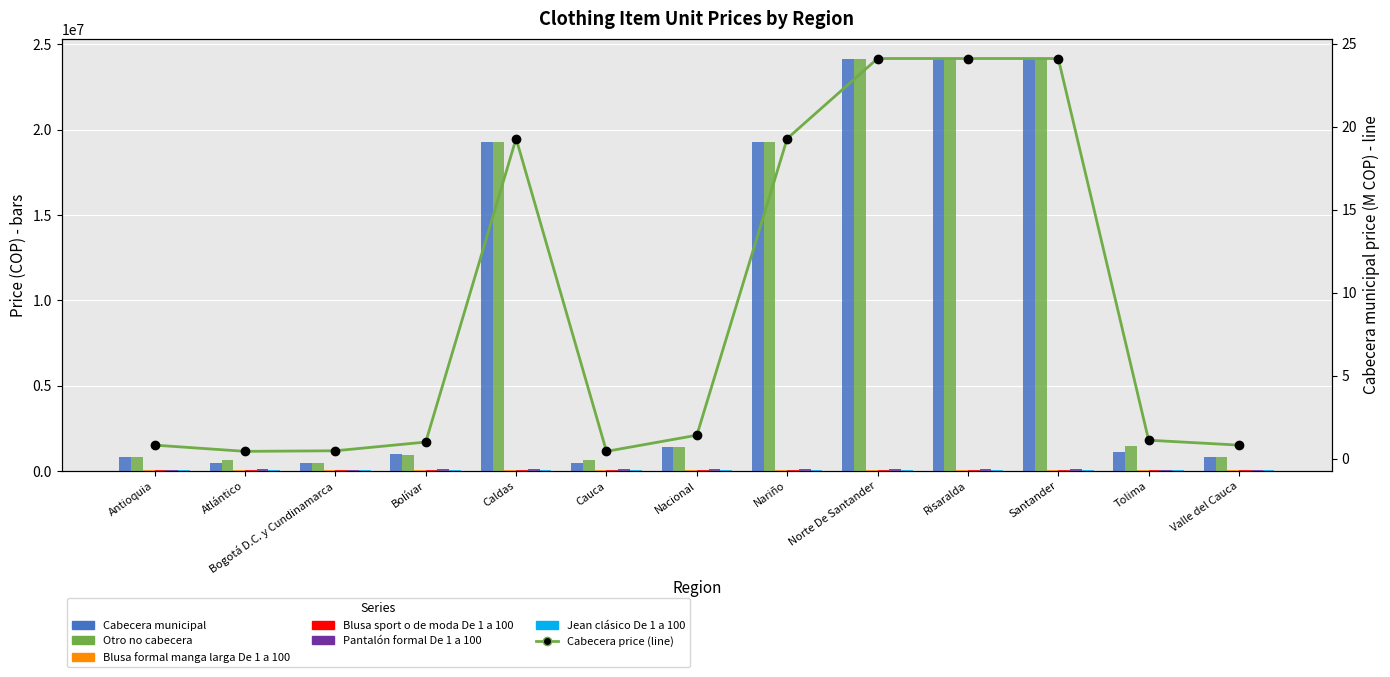

What is the maximum value for Blusa sport o de moda De 1 a 100?

76107.0